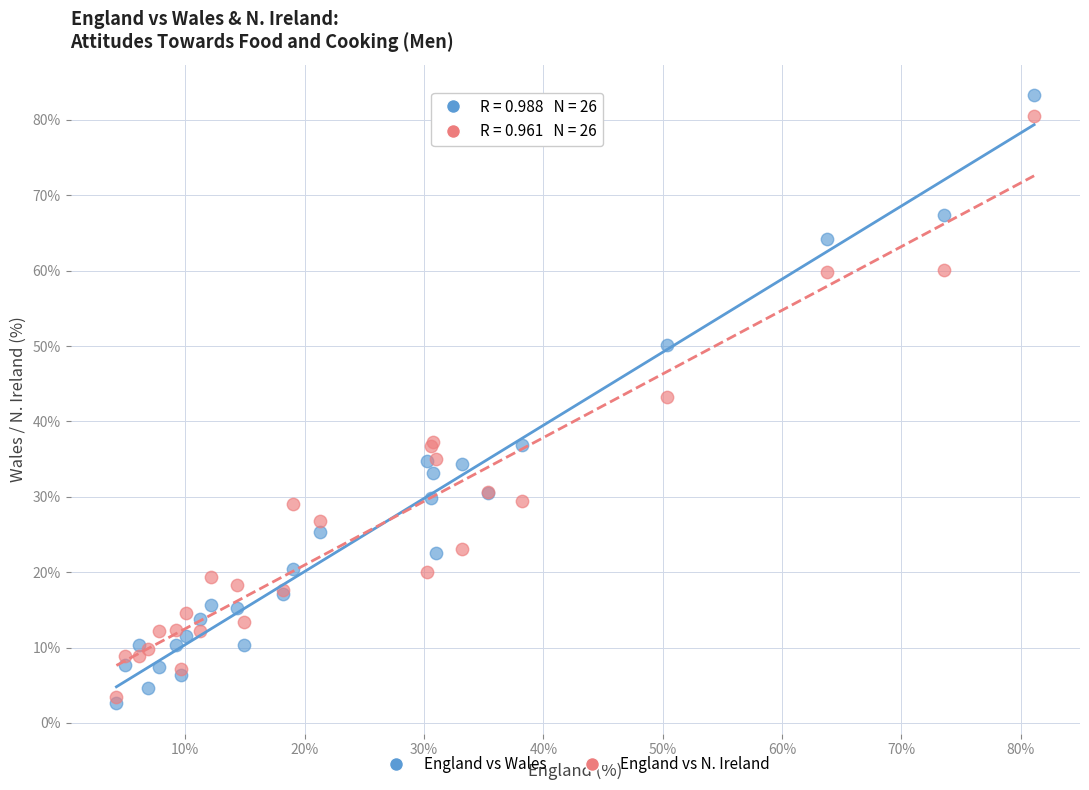

In the England vs N. Ireland series, what Y value is closest to 42?

43.2